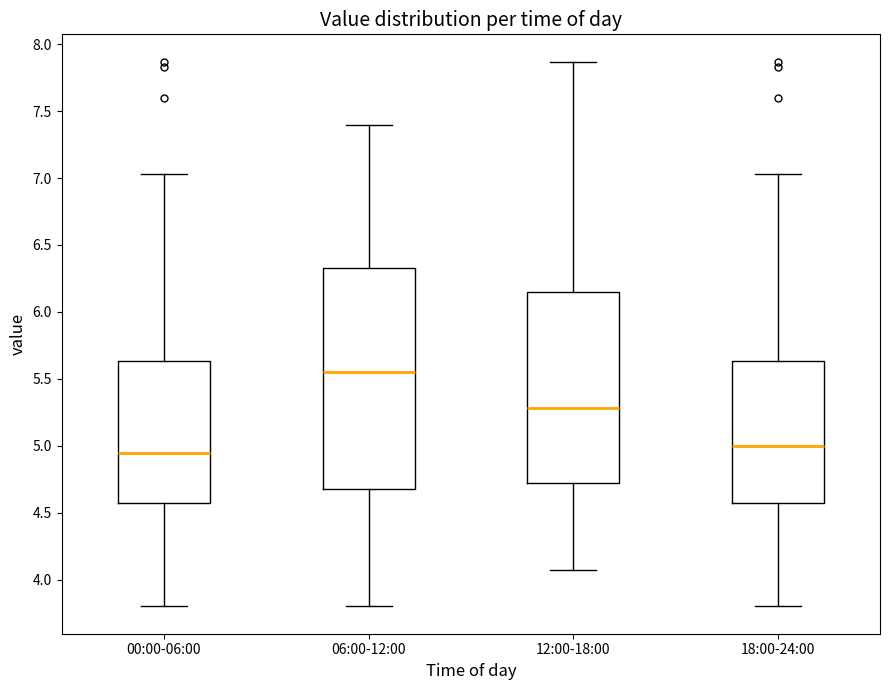

Reading left to right, read every box against the y-axis: the position of its median line, the range the box covers, and the ends of its whiskers. The values are not printed on the chart, so give them approximately, as read against the axis.

00:00-06:00: median 4.95, box 4.55 to 5.65, whiskers 3.80 to 7.05
06:00-12:00: median 5.55, box 4.70 to 6.35, whiskers 3.80 to 7.40
12:00-18:00: median 5.30, box 4.70 to 6.15, whiskers 4.05 to 7.85
18:00-24:00: median 5.00, box 4.55 to 5.65, whiskers 3.80 to 7.05